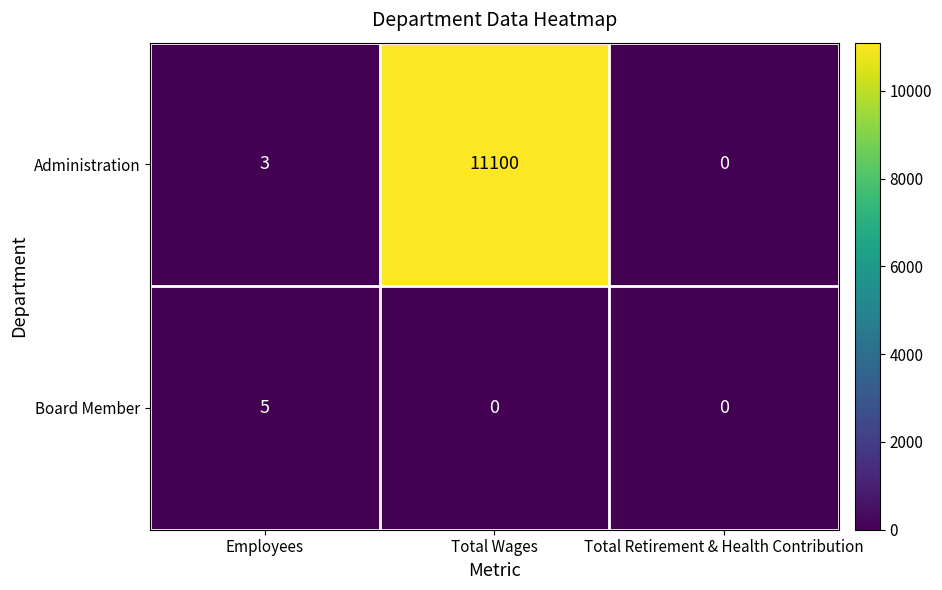

What is the difference between the highest and lowest values at Employees?

2